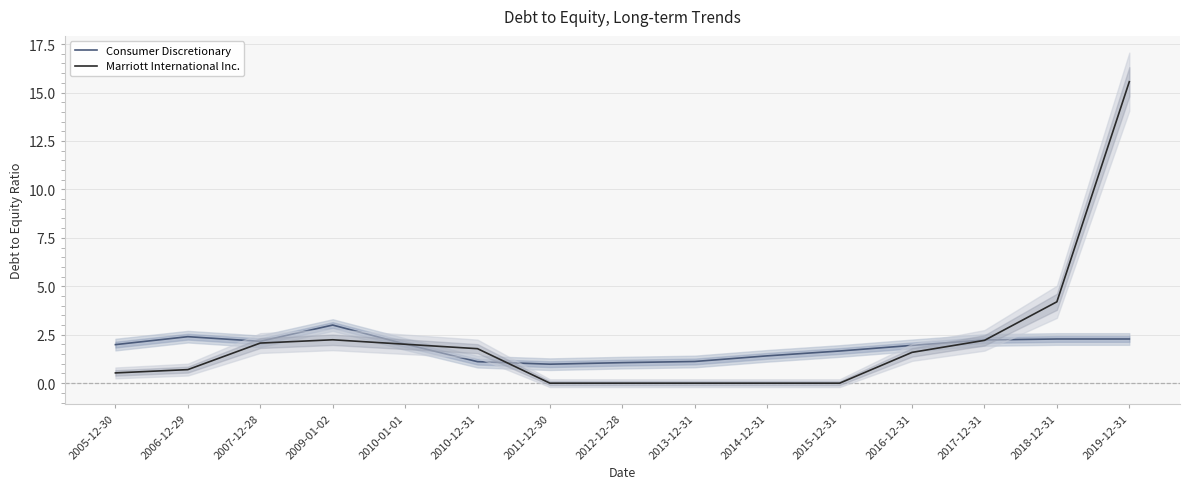

What is the greatest value displayed?

15.6